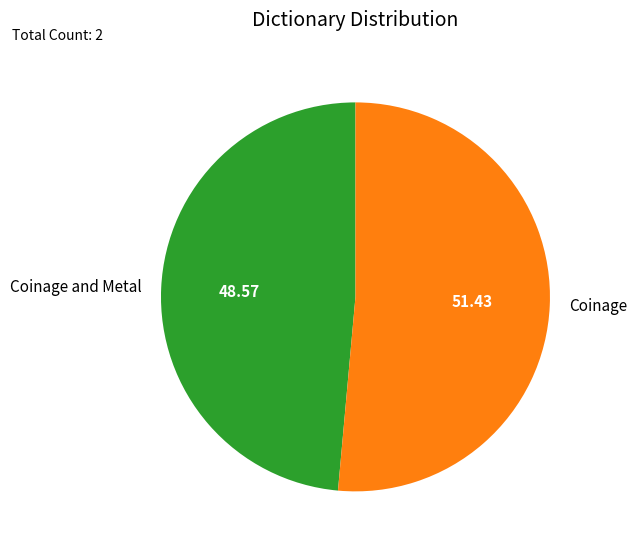

Rank the categories by value from highest to lowest.

Coinage, Coinage and Metal